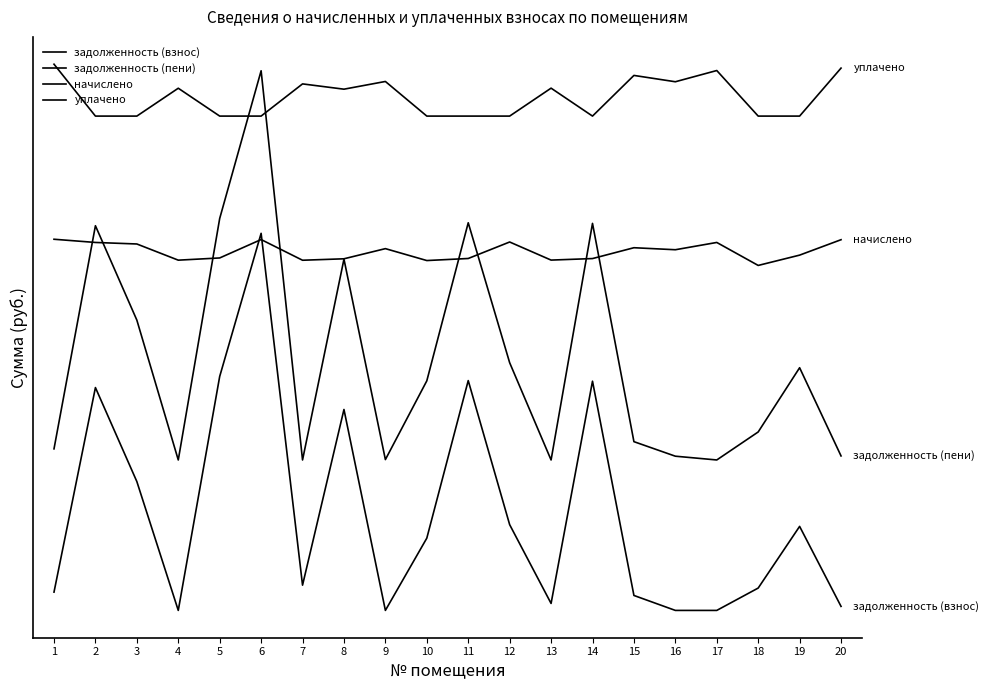

Does the chart display data point markers on the line(s)?

No